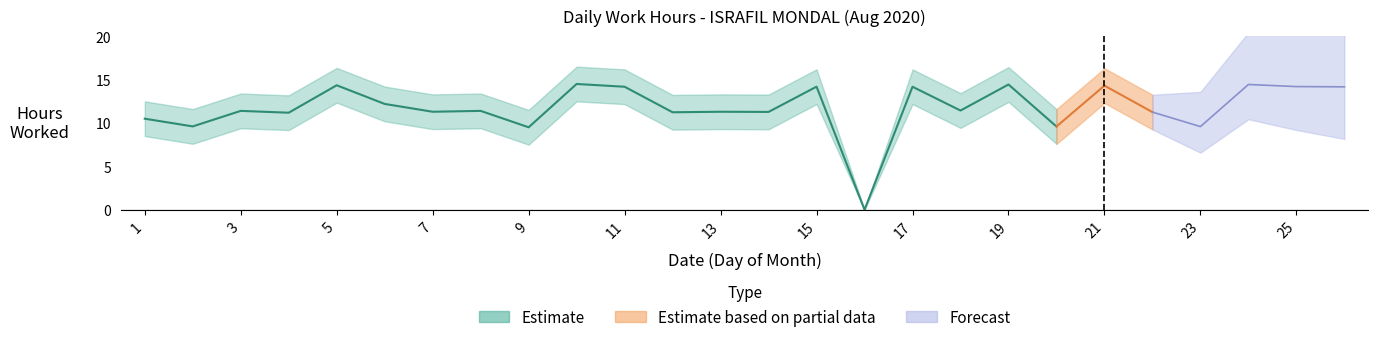

Where is the first local maximum for Estimate?

3